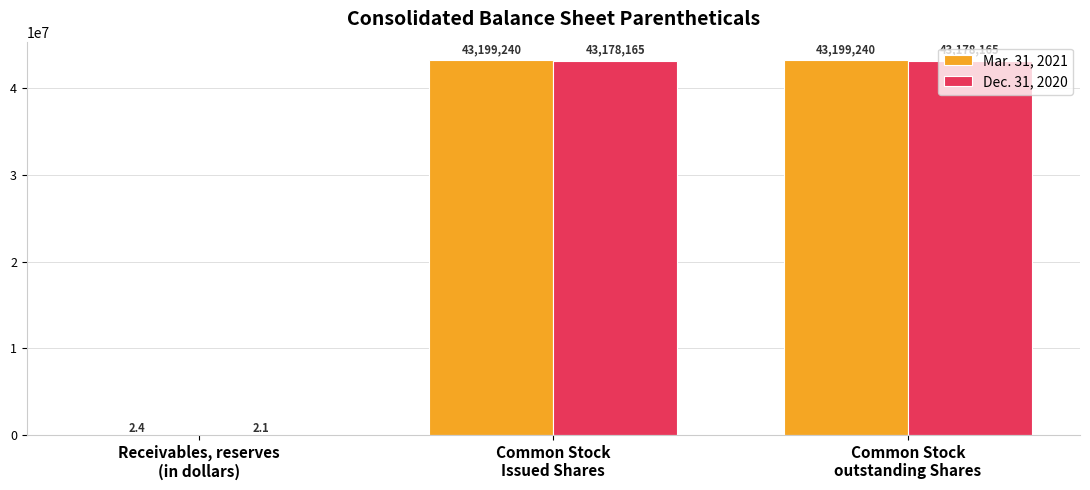

What is the highest value of the Mar. 31, 2021 series?

43199240.0